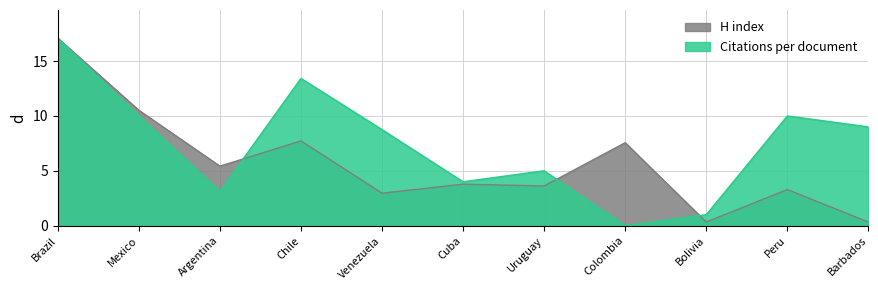

What is the sum of all Citations per document values?

81.4